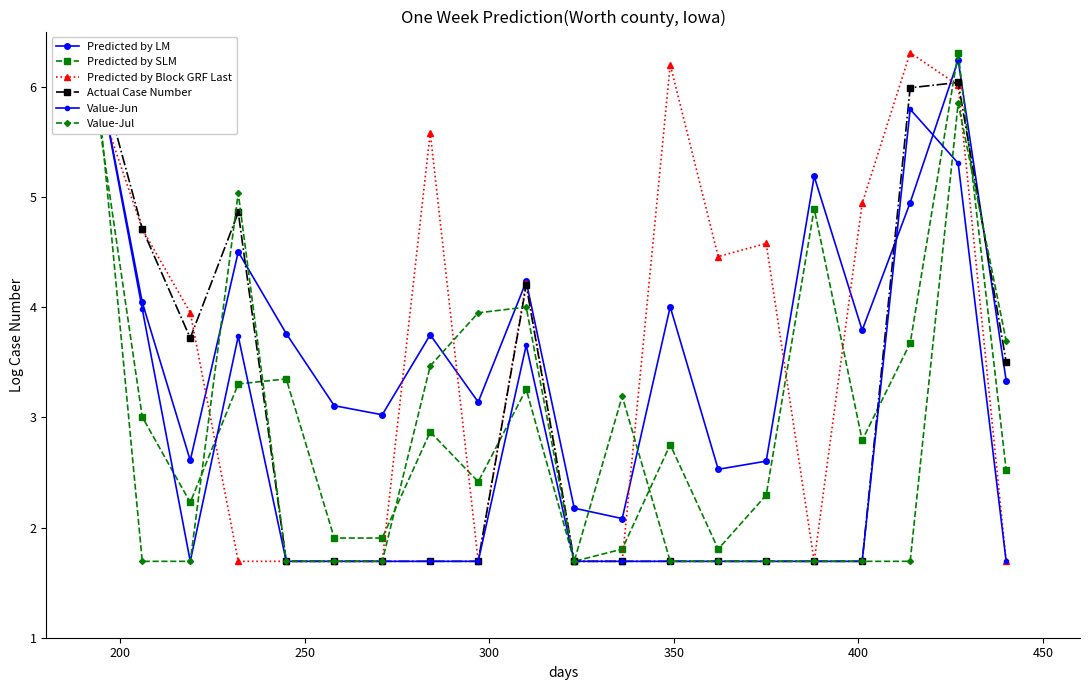

True or false: Predicted by Block GRF Last has more than 0 points higher than both neighbors.

True